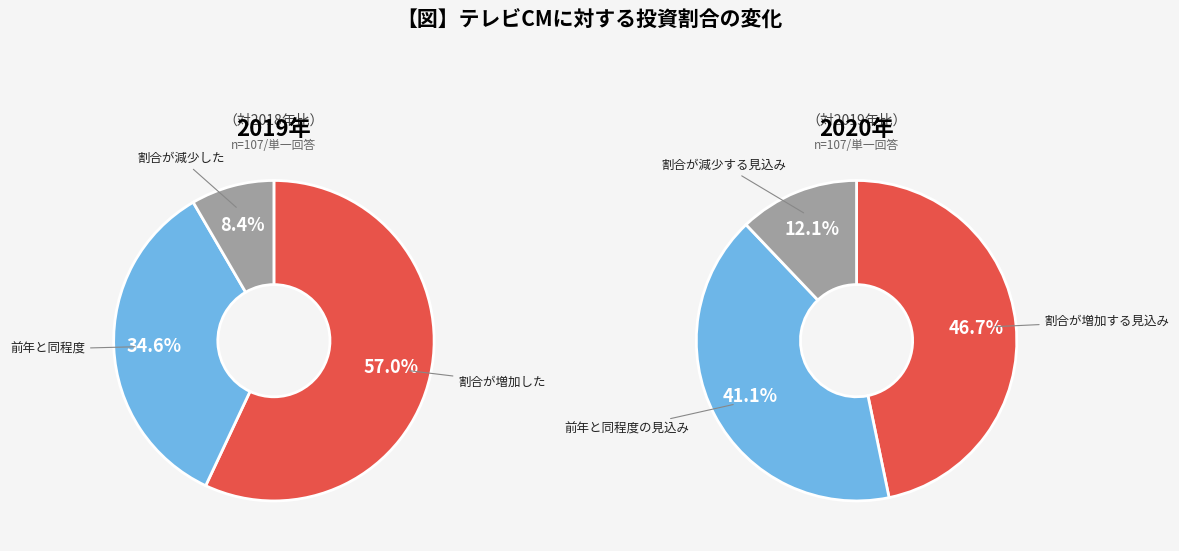

What portion of the pie excludes 15?

97.5%